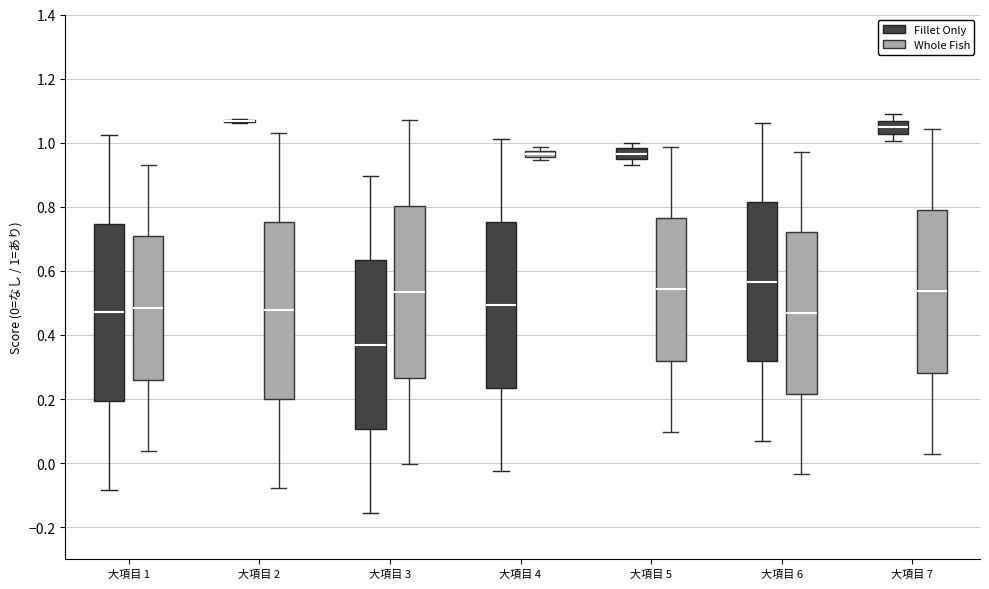

Where does the lower whisker of the box for 大項目 4 (Fillet Only) end on the y-axis? The values are not printed on the chart, so give them approximately, as read against the axis.

-0.02